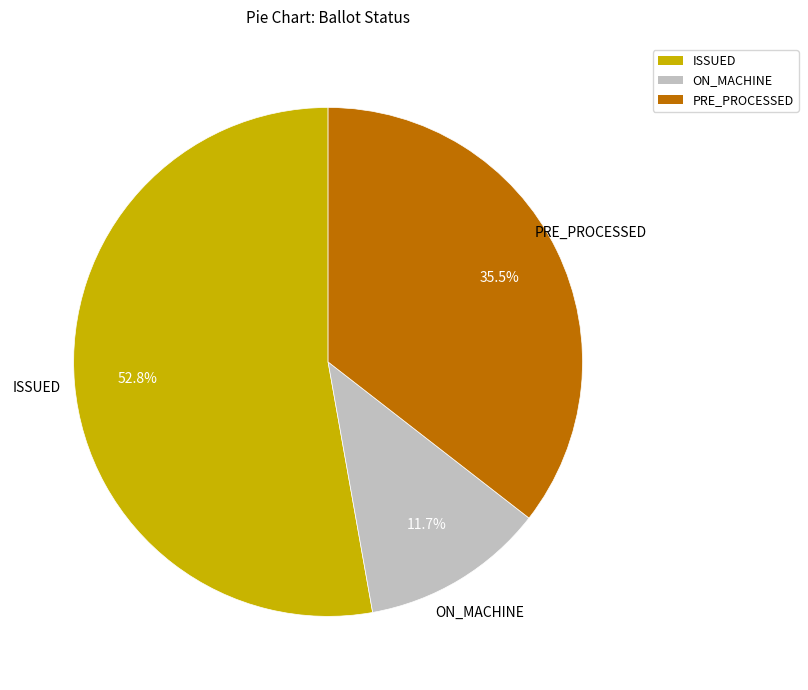

Is there a majority slice in this chart?

Yes